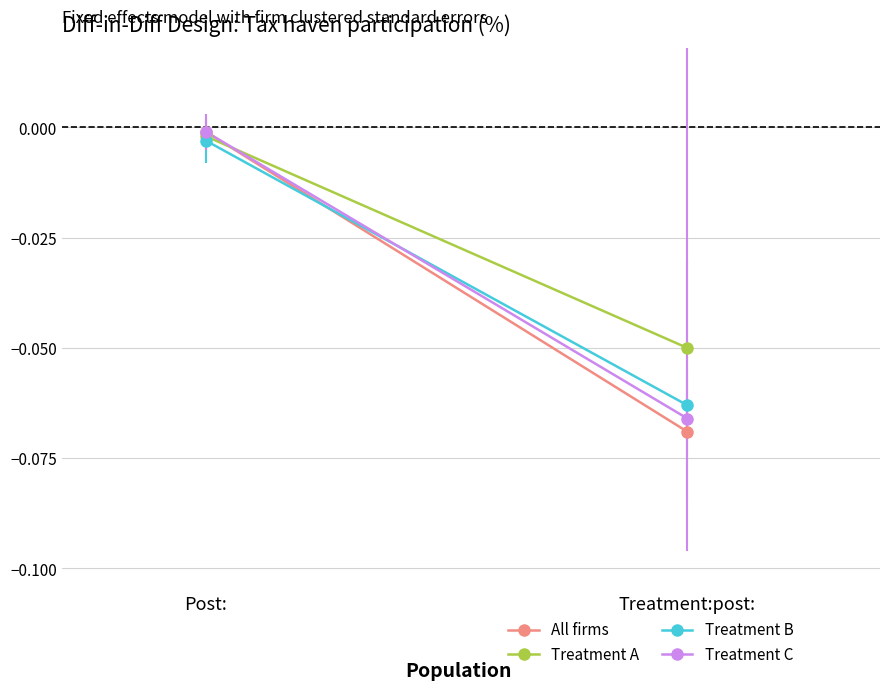

What is the sum of all Treatment B values?

-0.1